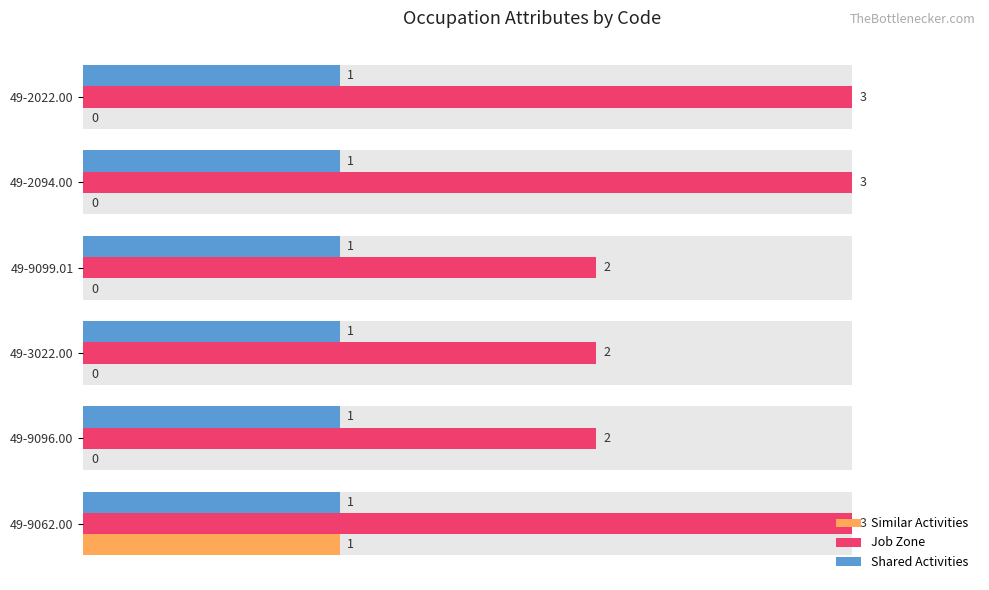

What is the difference between the Job Zone values at 49-2022.00 and 49-9096.00?

1.0